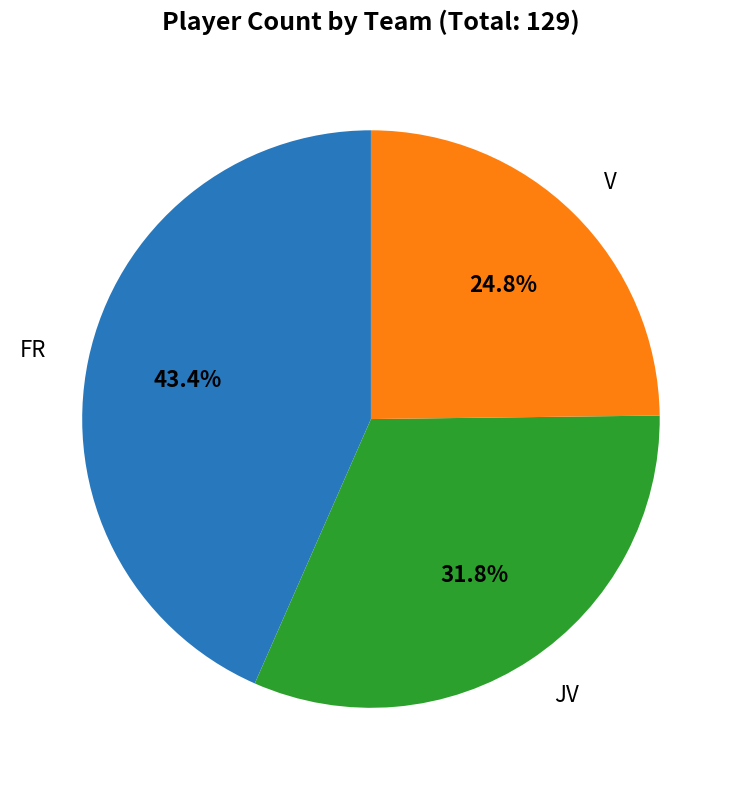

What is the total percentage of V and JV?

56.6%